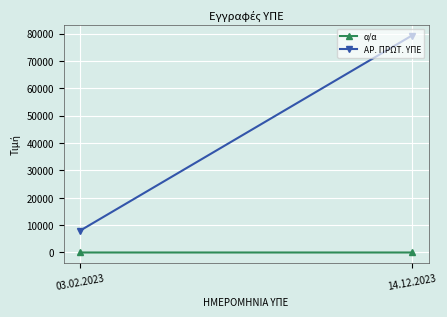

The α/α series shows 2 at 14.12.2023. True or false?

True